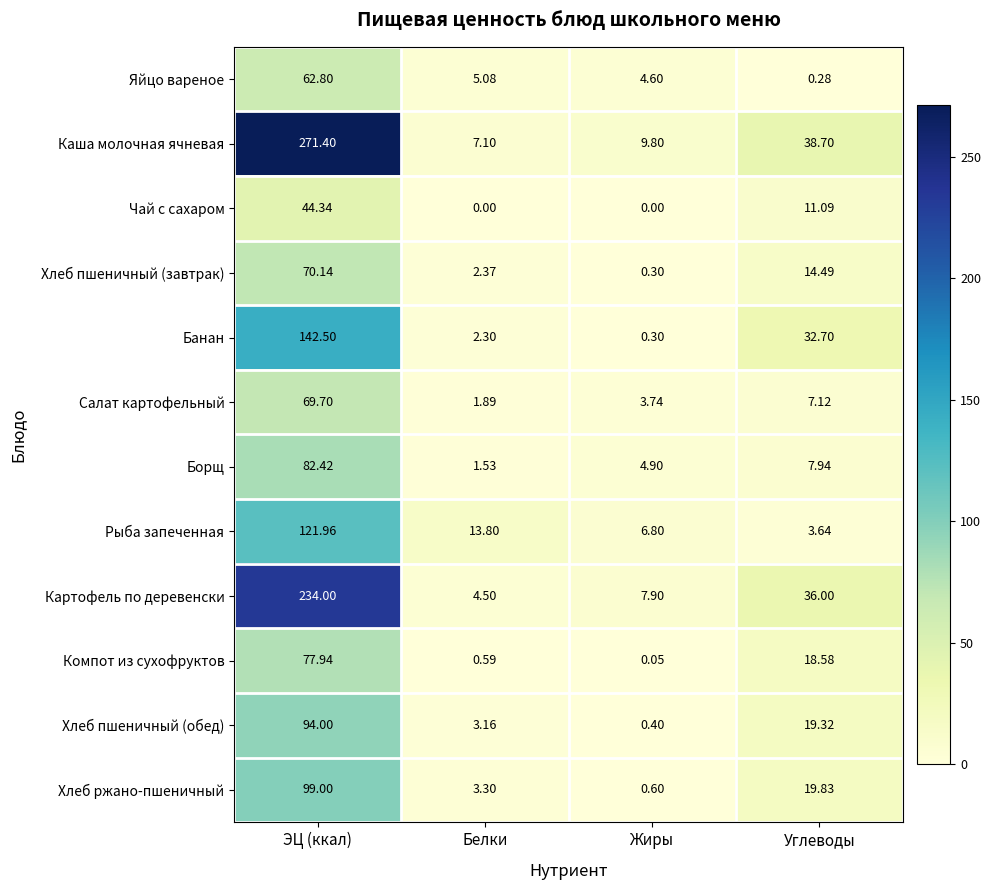

Which series has the largest total across all categories?

Каша молочная ячневая